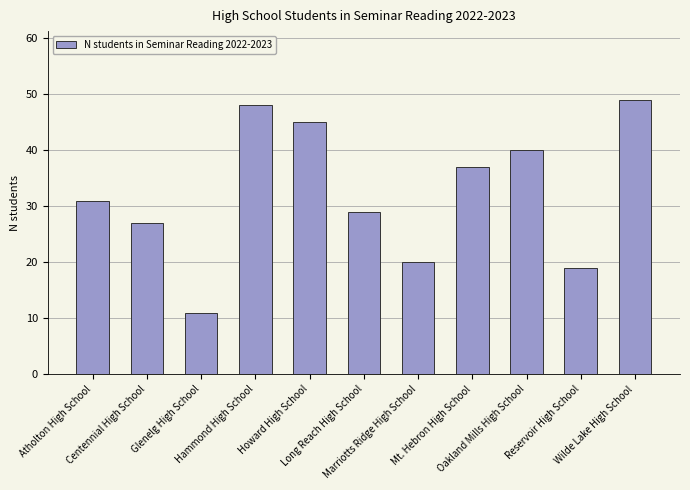

What is the maximum value shown in the chart?

49